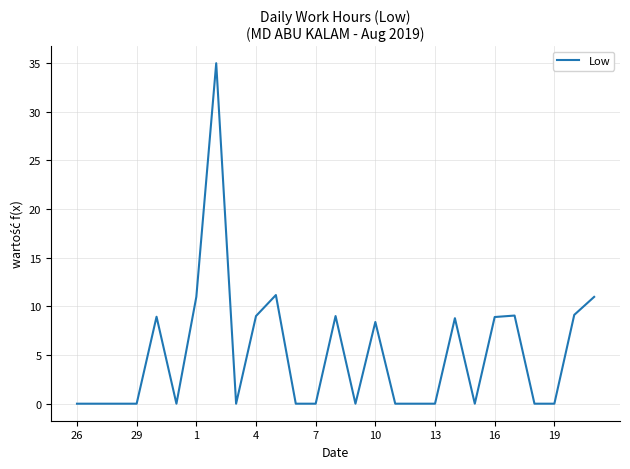

True or false: the data has more than 2 interior local peaks.

True